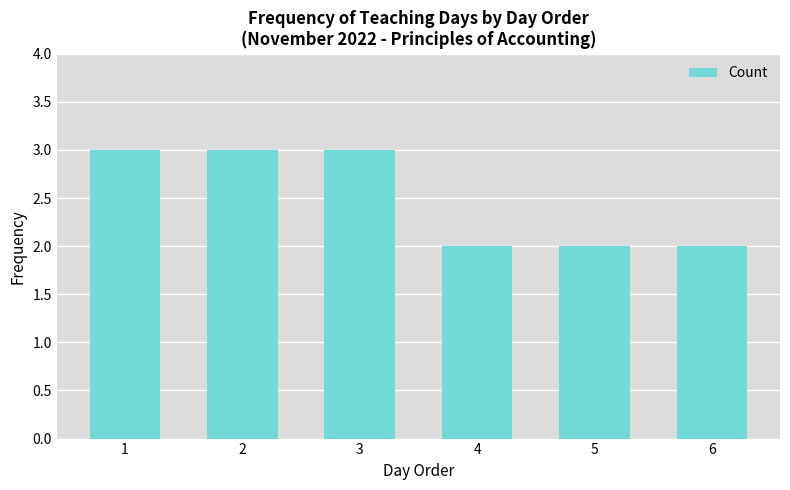

The value at 6 is 2. True or false?

True